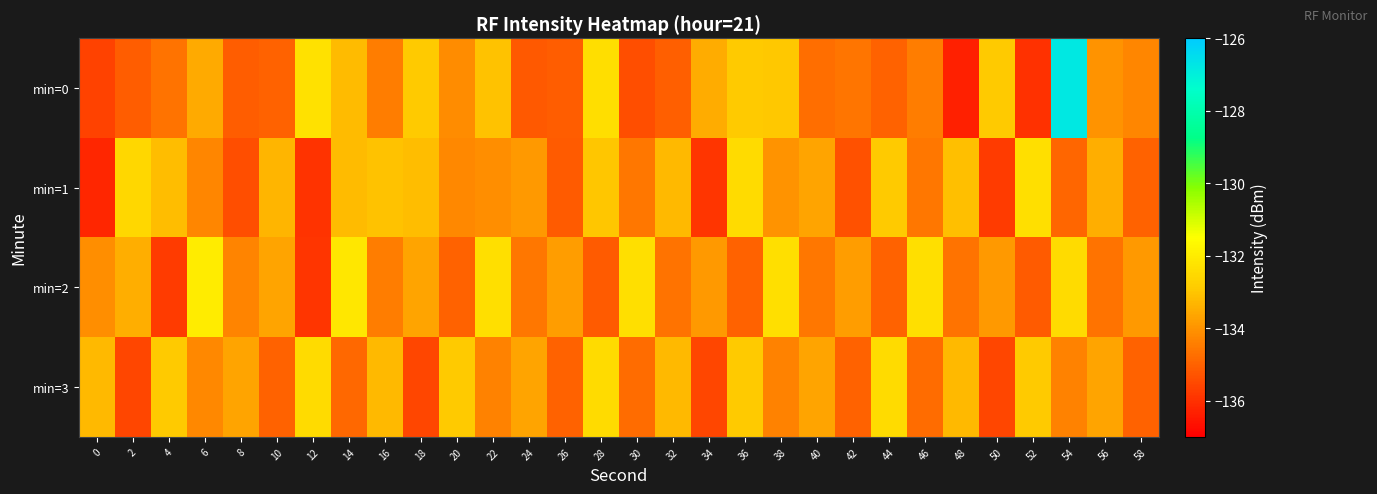

Which series has the largest range (max minus min)?

min=0